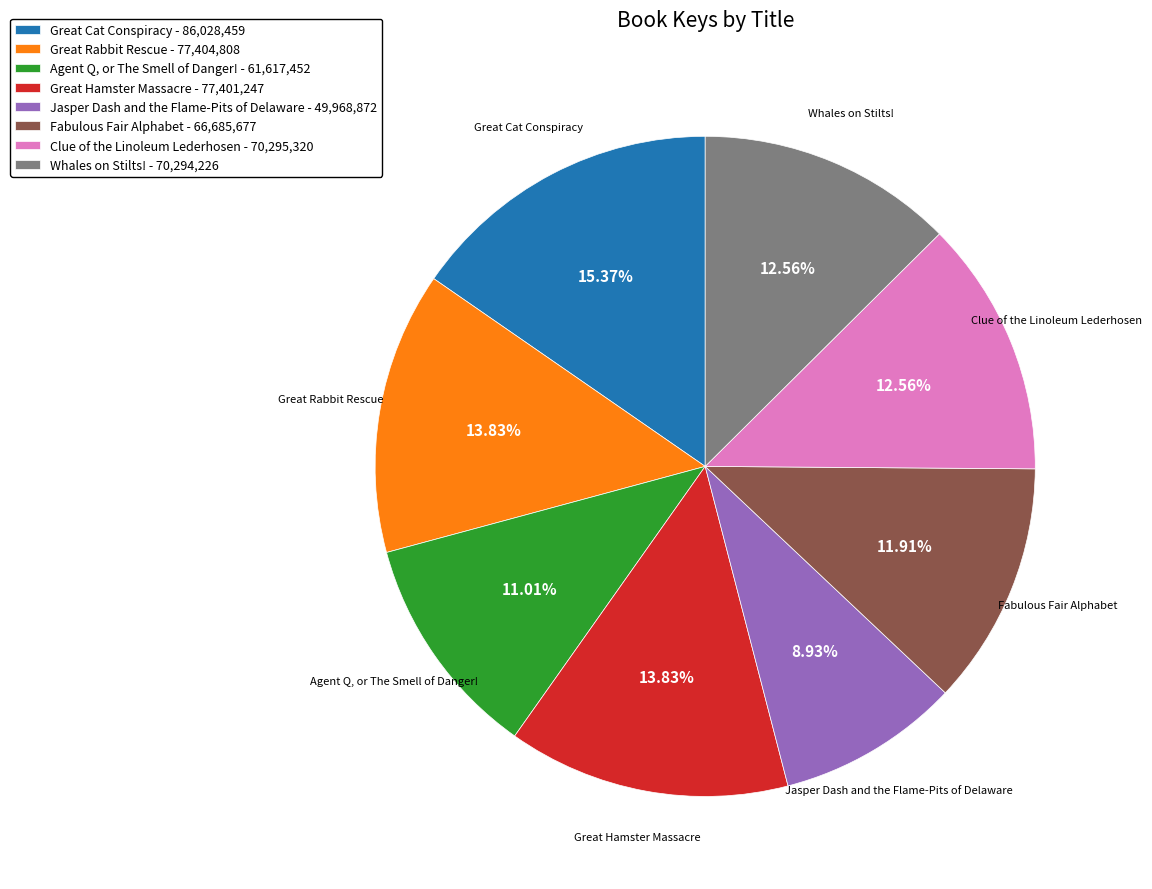

To the nearest percent, what portion does Great Rabbit Rescue represent?

14%